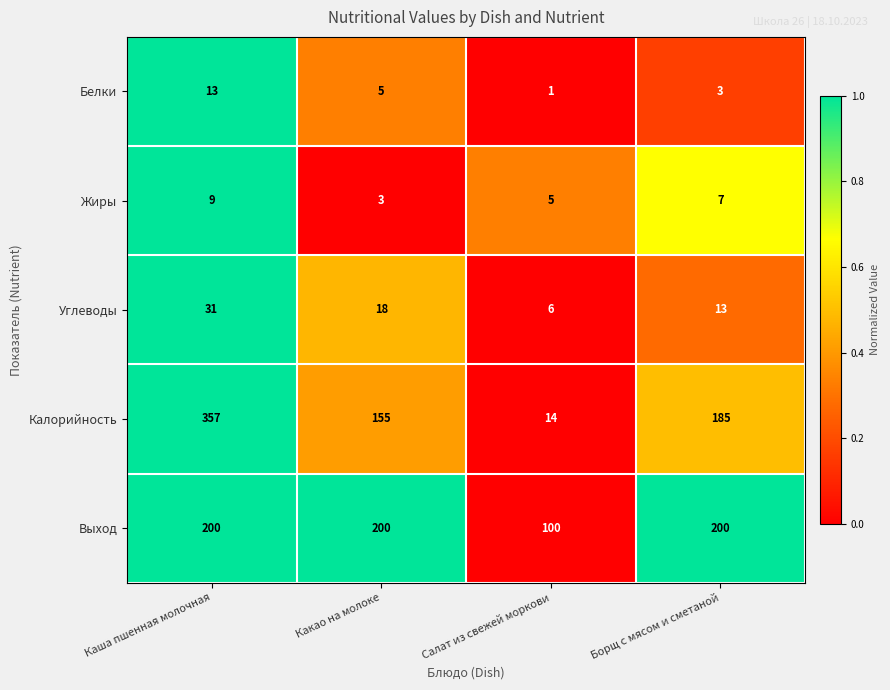

Reading left to right, extract all data points from this chart.

Белки: 13	5	1	3
Жиры: 9	3	5	7
Углеводы: 31	18	6	13
Калорийность: 357	155	14	185
Выход: 200	200	100	200